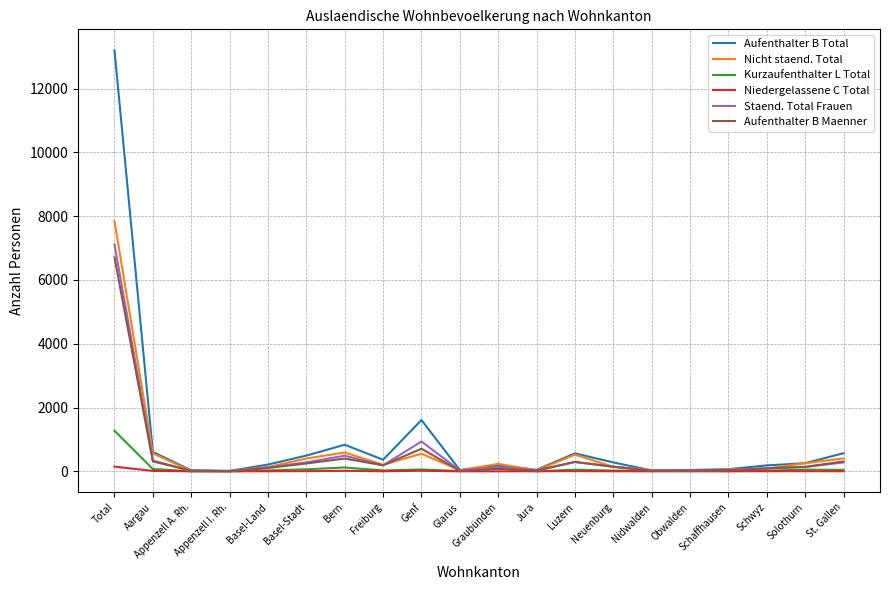

True or false: Staend. Total Frauen and Niedergelassene C Total intersect in this chart.

False